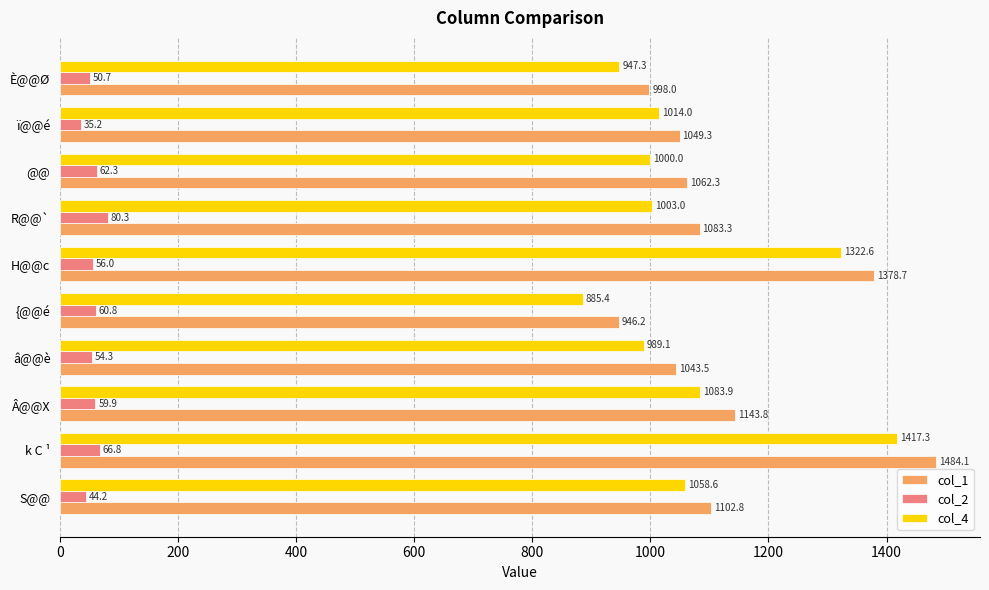

Is it true that col_1 equals 527.8 at {@@é?

False